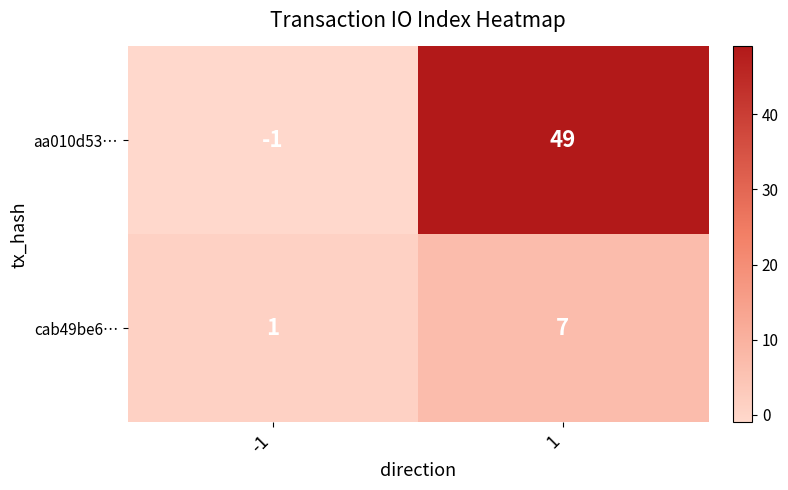

Is it true that cab49be6… equals 0 at -1?

False